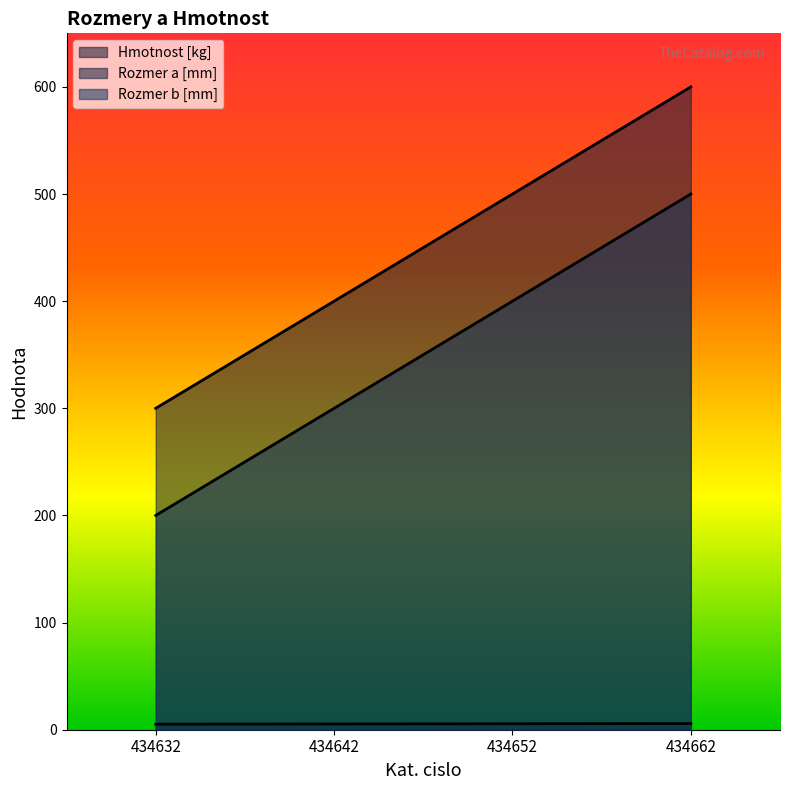

Reading left to right, what are all the values shown in this chart?

Hmotnost [kg]: 434632=5.2	434642=5.4	434652=5.6	434662=5.8
Rozmer a [mm]: 434632=300.0	434642=400.0	434652=500.0	434662=600.0
Rozmer b [mm]: 434632=200.0	434642=300.0	434652=400.0	434662=500.0